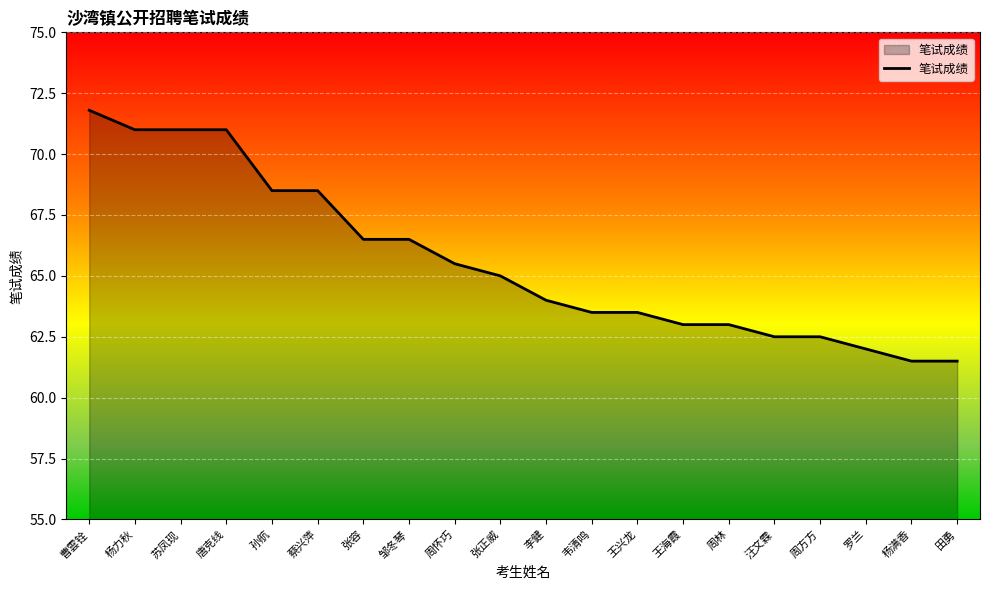

What is the average value?

65.6